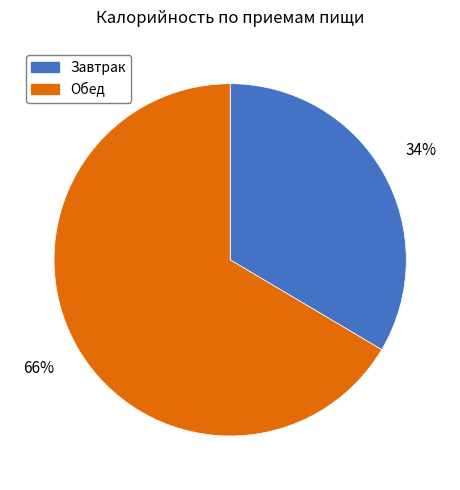

Which has a higher value, Обед or Завтрак?

Обед